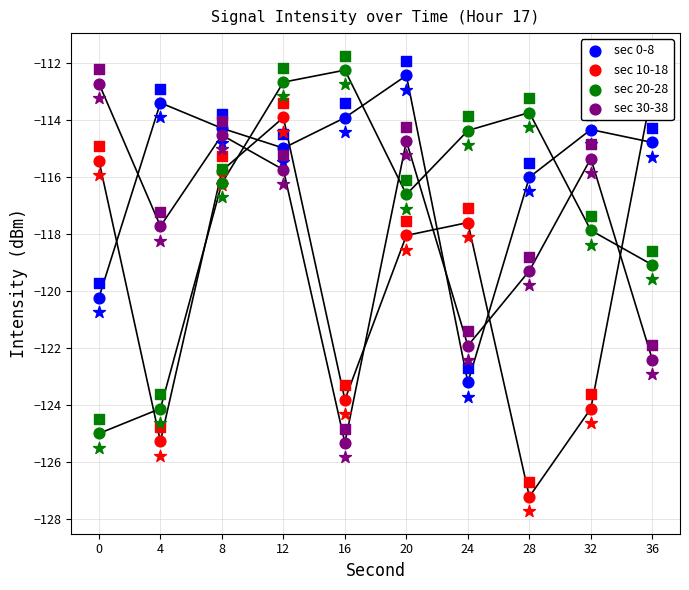

Which series reaches the minimum Y coordinate?

sec 10-18